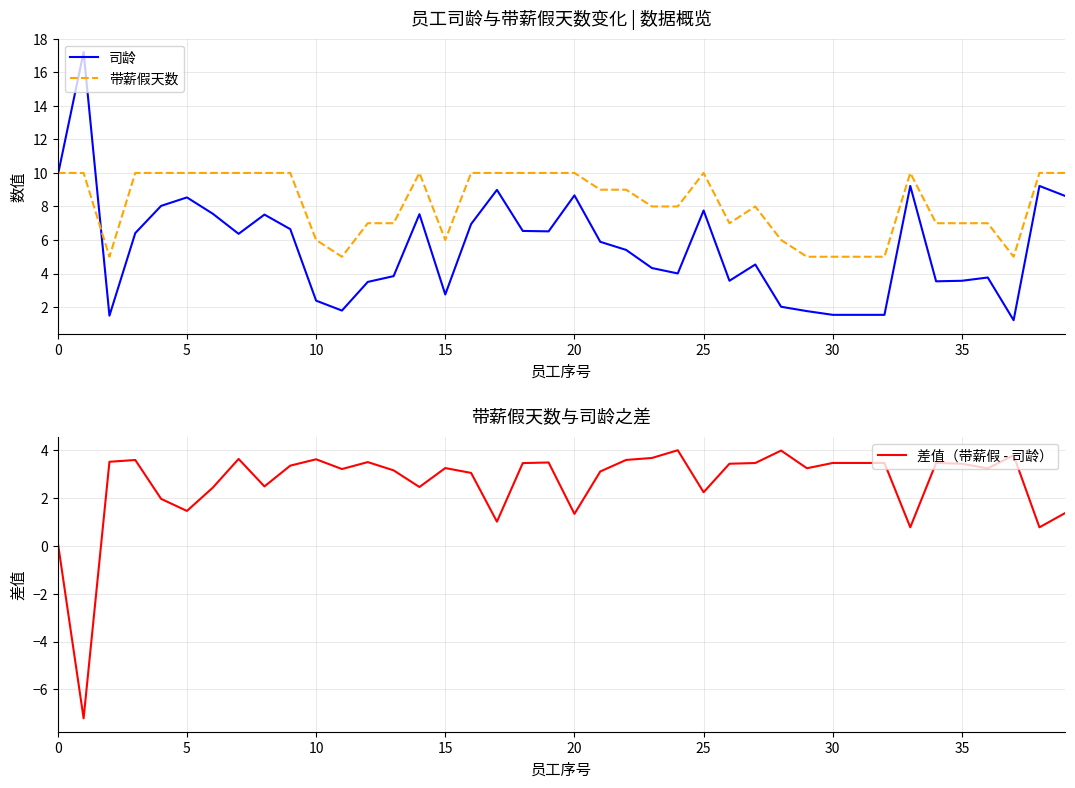

What is the label of the 18th point from the left?

17